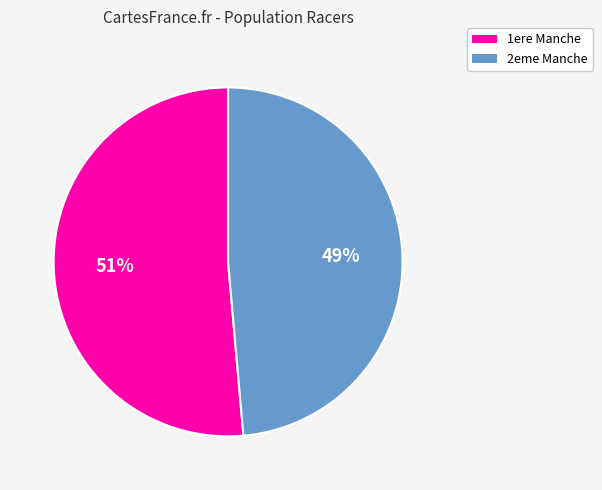

To the nearest percent, what is the average slice percentage?

50%